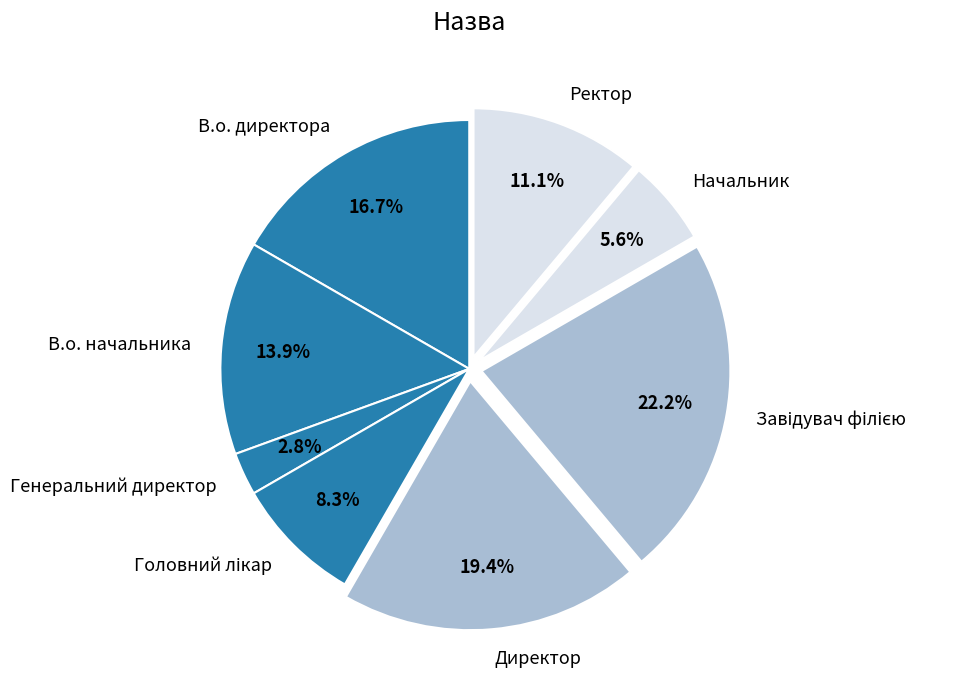

To the nearest percent, what is the average slice percentage?

12%